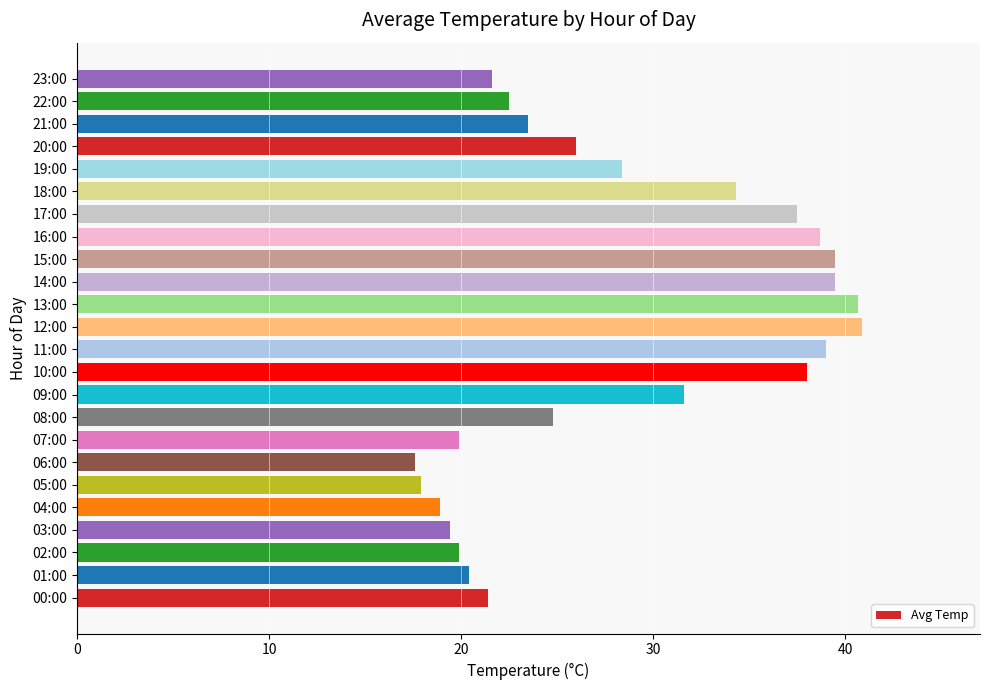

What is the sum of all values?

681.9